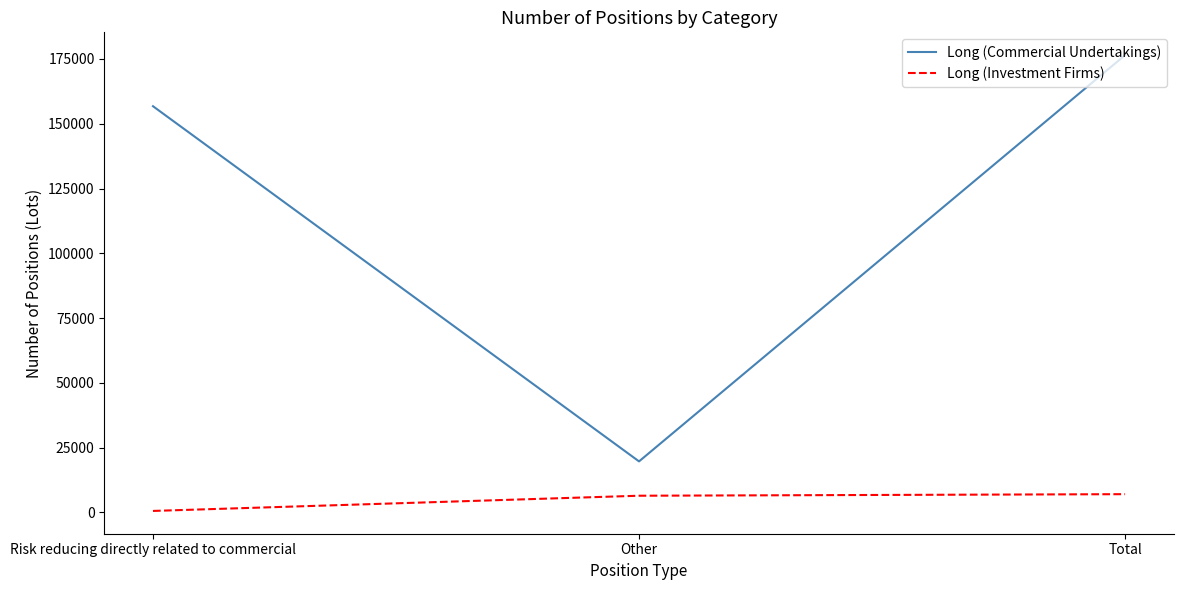

At Total, list the series in order from smallest to largest.

Long (Investment Firms), Long (Commercial Undertakings)